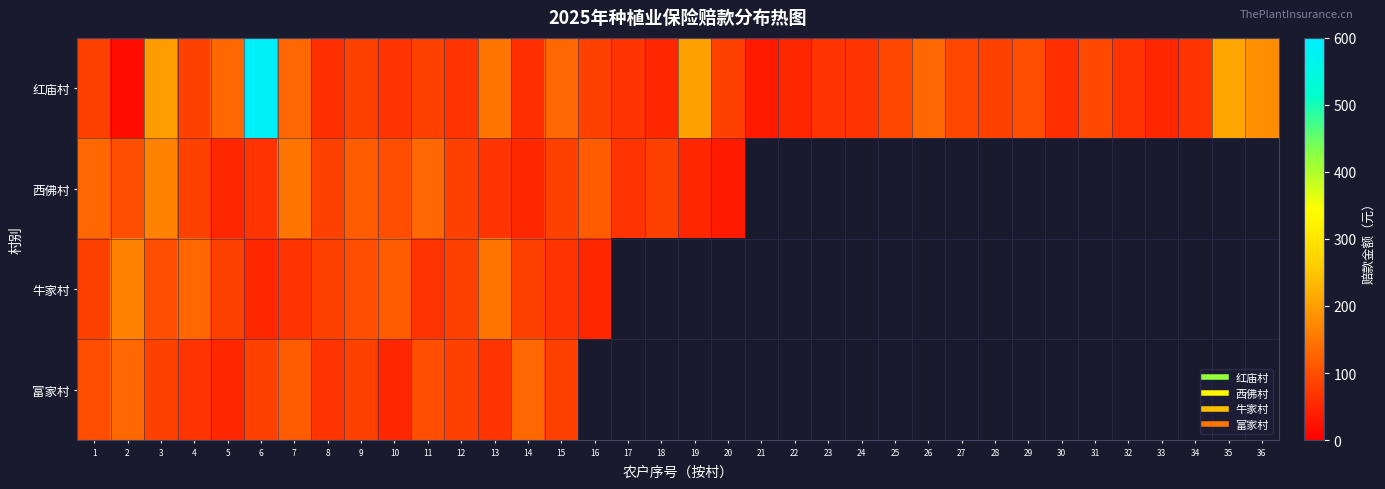

At how many categories does at least one series exceed 561?

1